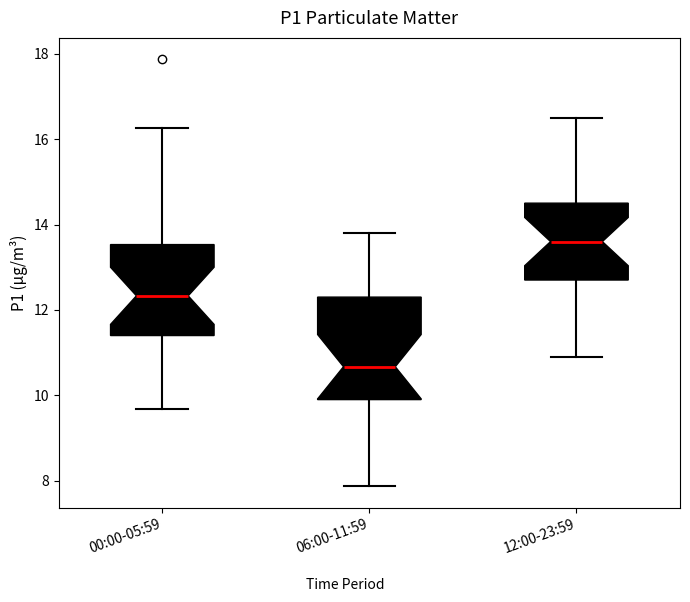

Which box's median line is the highest?

12:00-23:59